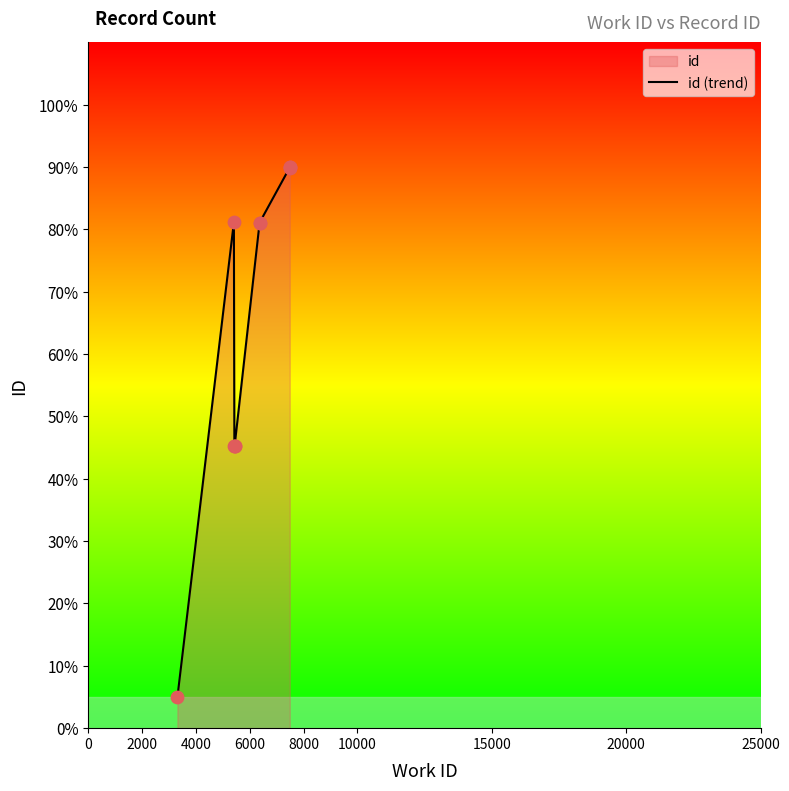

Between 2000 and 20000, which is larger?

20000